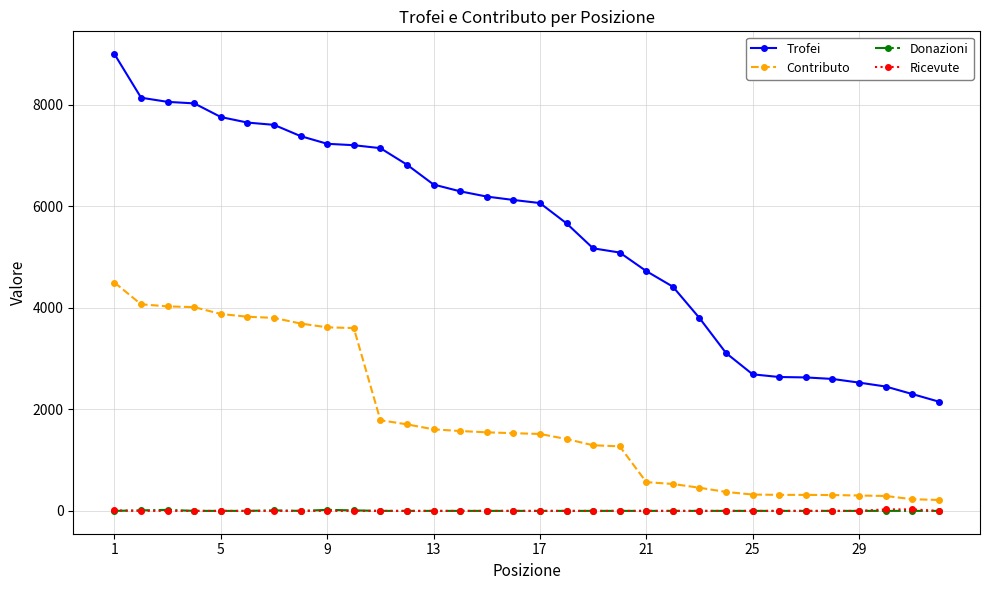

Which series has the largest total across all categories?

Trofei